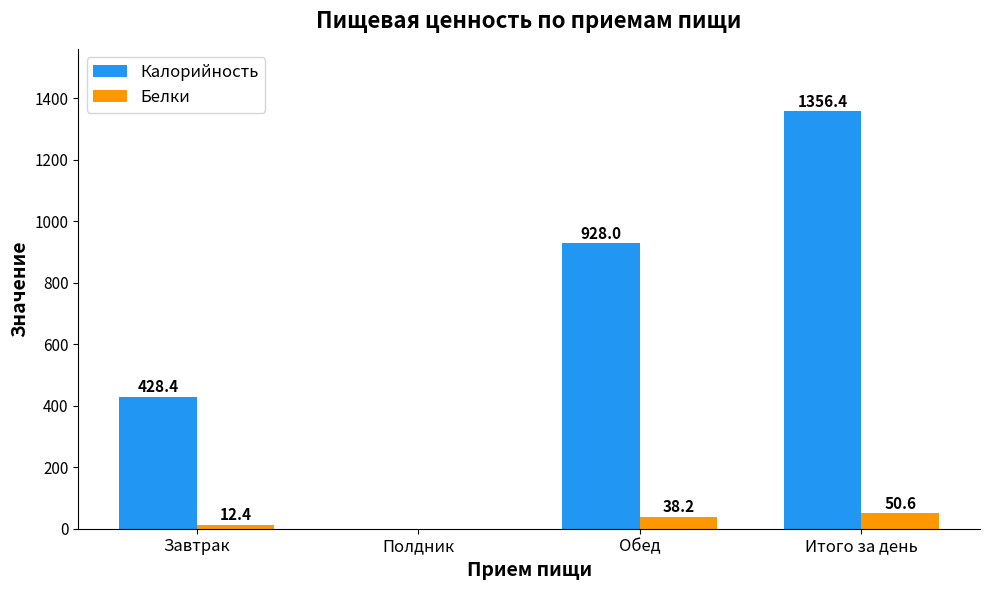

At which label does Белки first exceed 38?

Обед